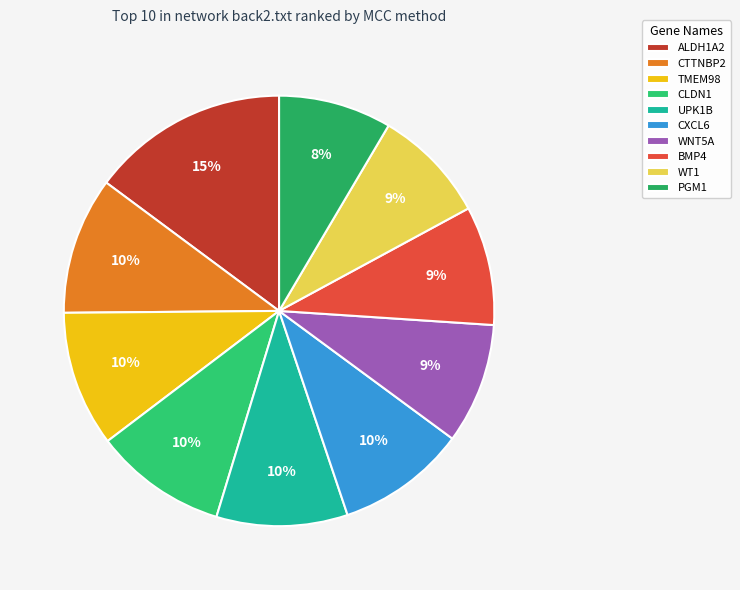

What percentage is the BMP4 slice, to the nearest percent?

9%